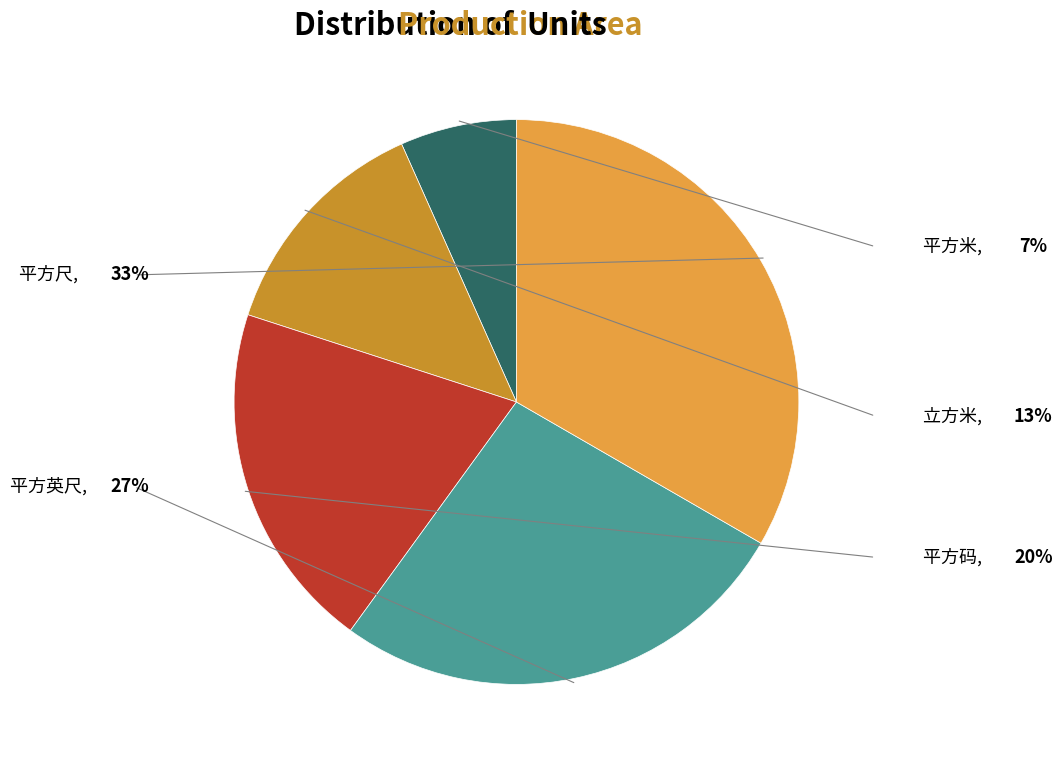

Approximately how many times larger is the value at 平方尺 compared to 平方码?

1.7